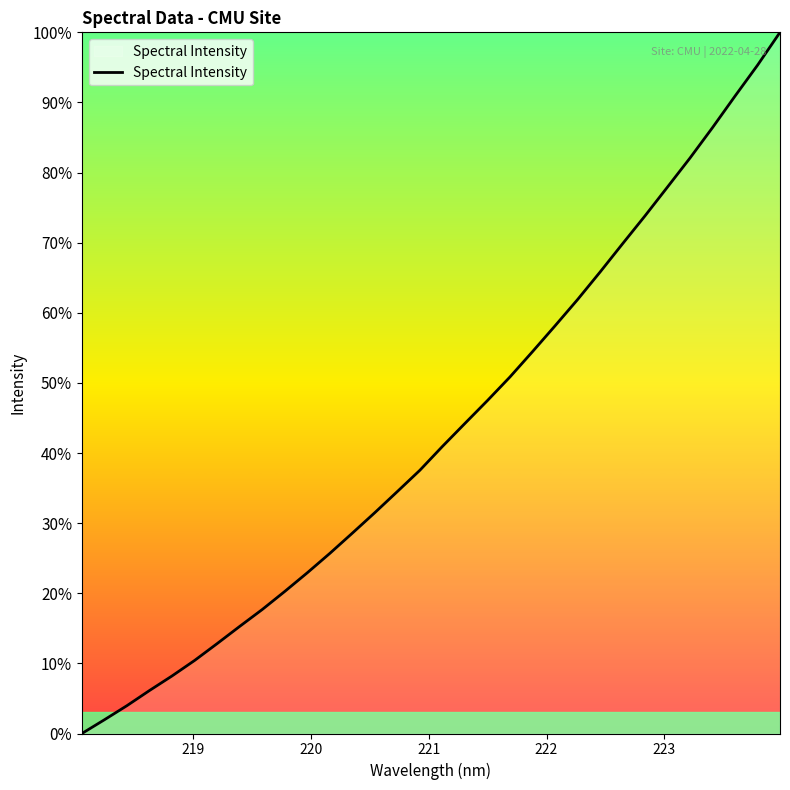

What is the difference between the maximum and minimum values?

100.0